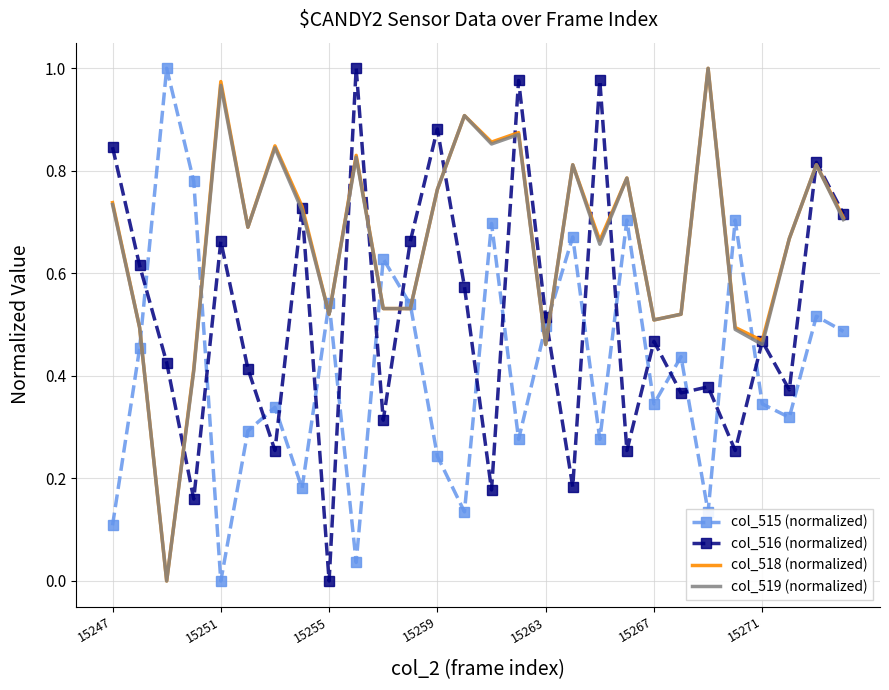

After their last crossing, which series has the higher values: col_516 (normalized) or col_515 (normalized)?

col_516 (normalized)